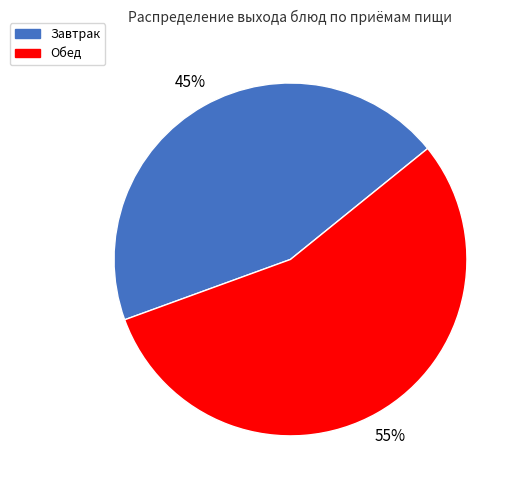

How many segments does this pie chart have?

2